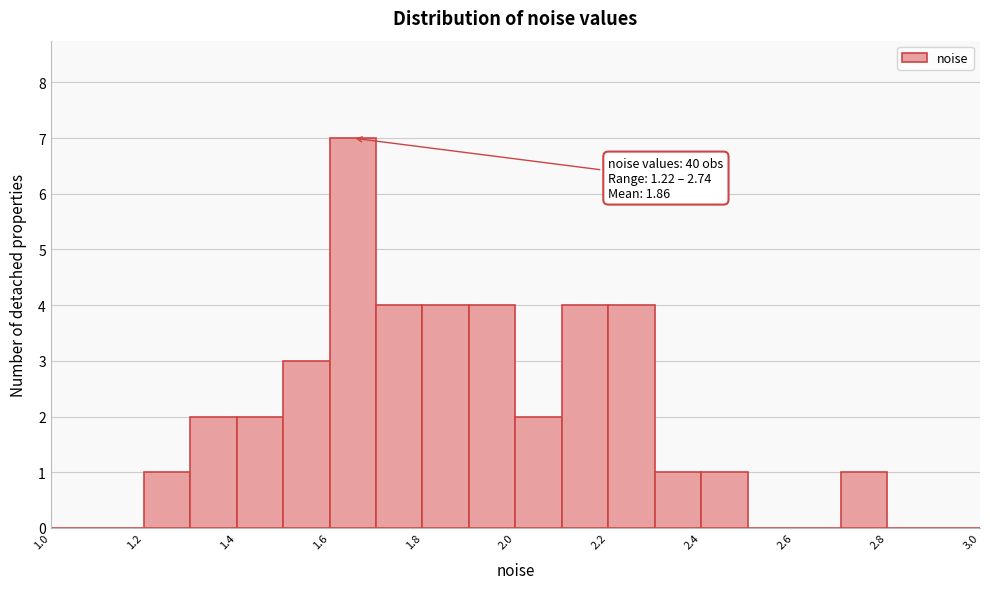

Which range on the x-axis has the tallest bar?

1.6 to 1.7